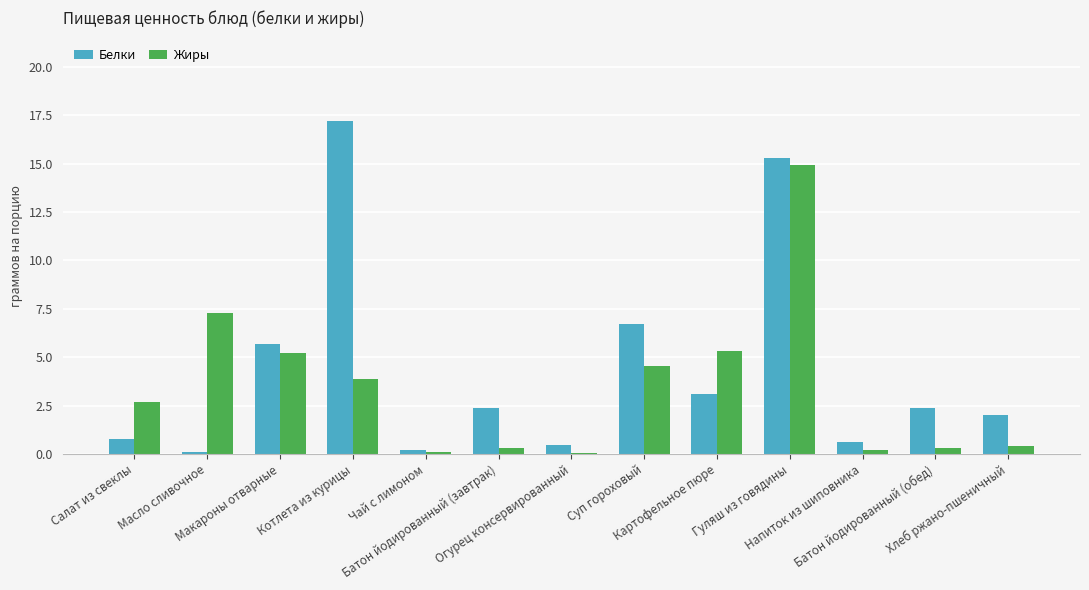

Does the chart contain stacked bars?

No